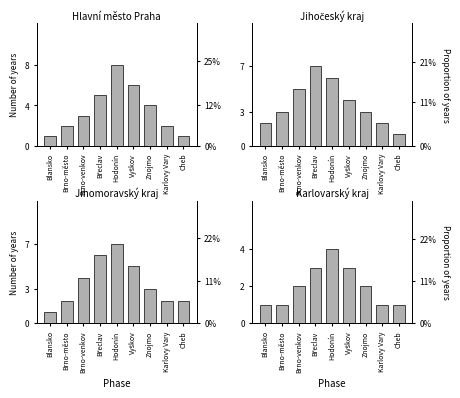

Which has a higher value, Znojmo or Vyškov?

Vyškov